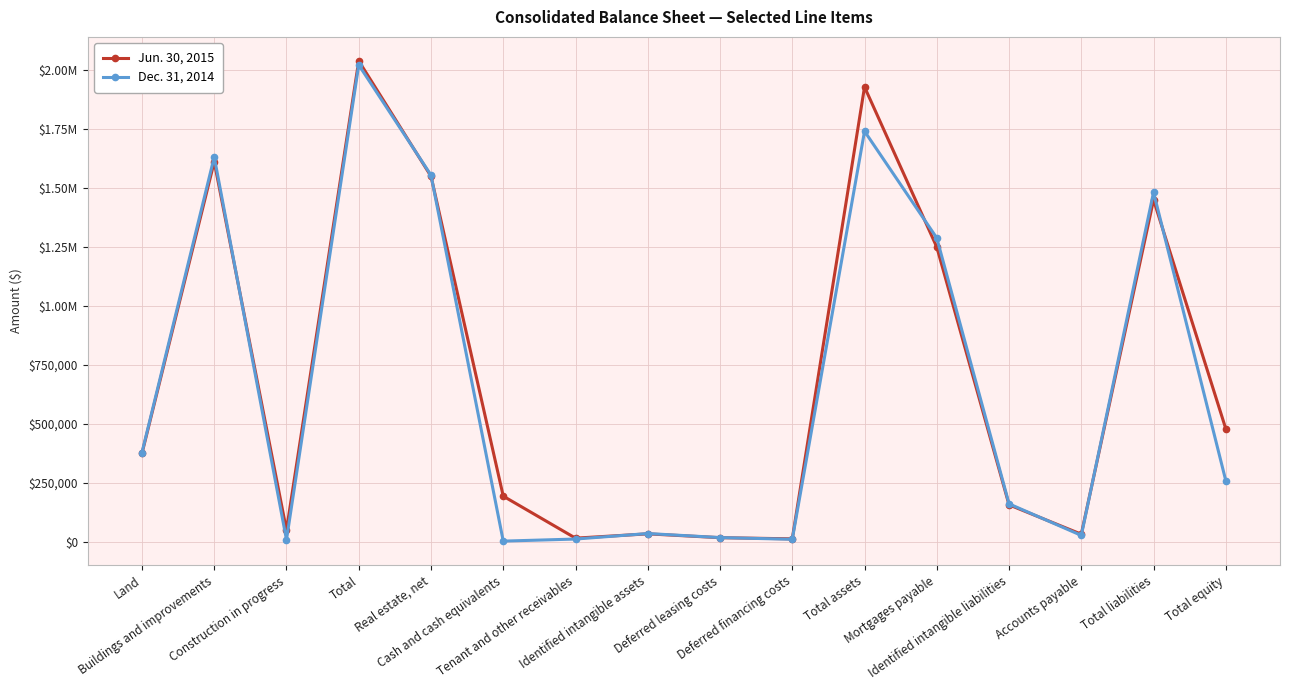

How many times do Dec. 31, 2014 and Jun. 30, 2015 cross each other?

9